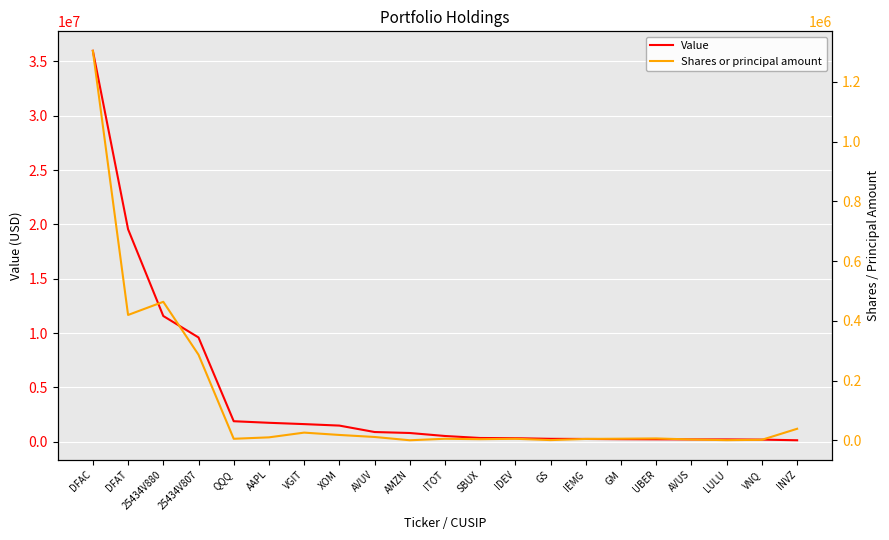

True or false: Shares or principal amount and Value intersect in this chart.

False